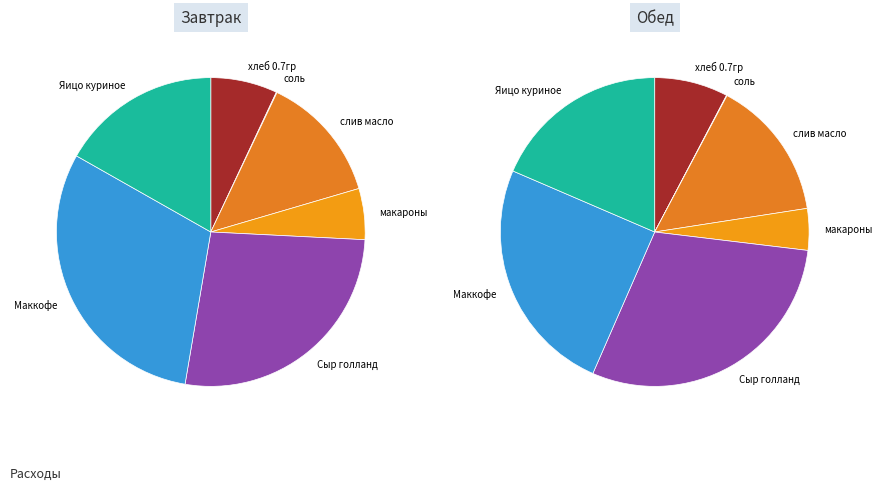

Which has a higher value, хлеб 0.7гр or слив масло?

слив масло